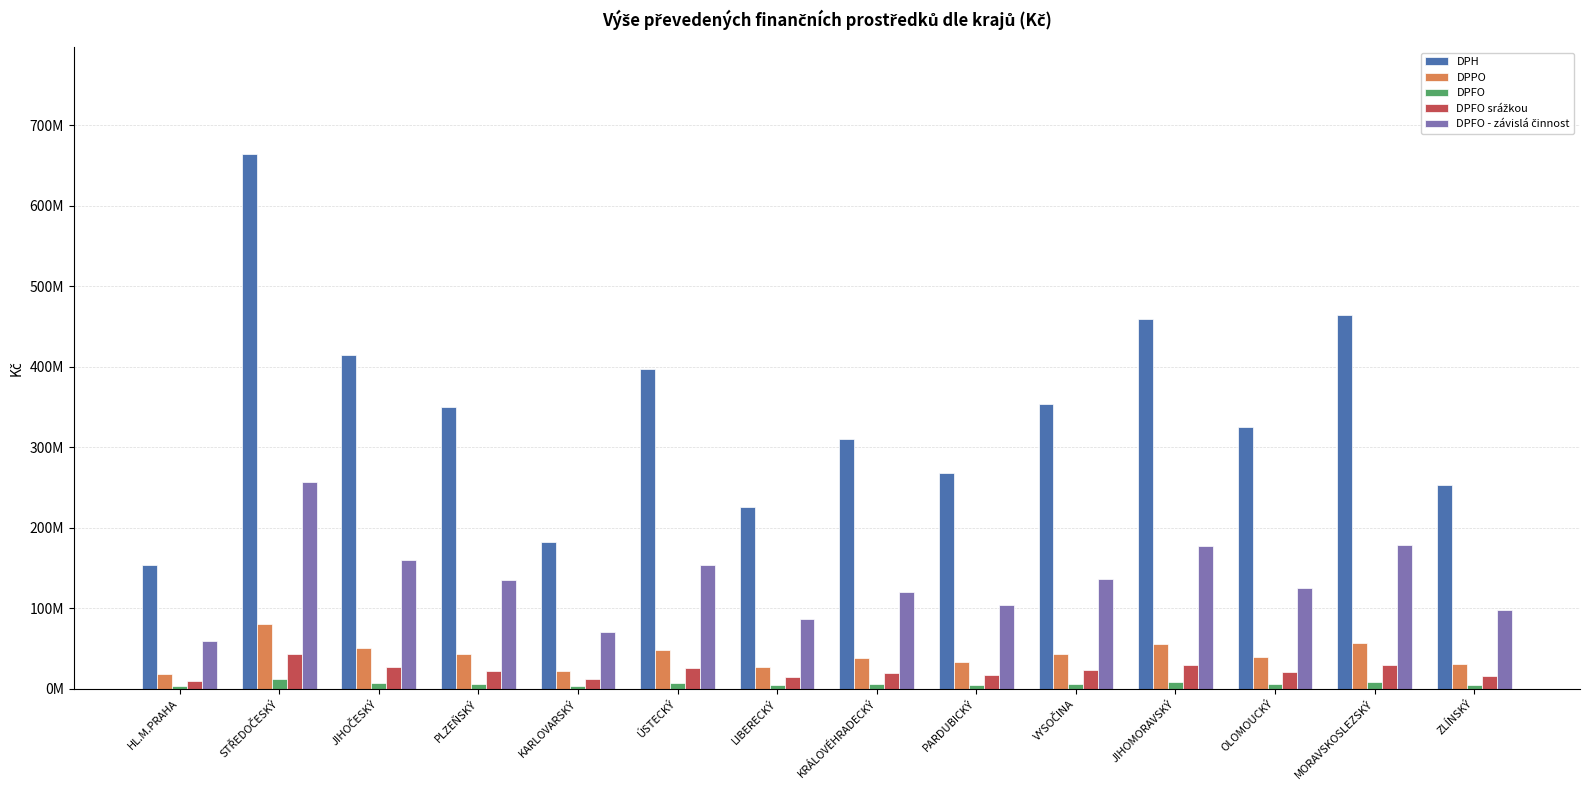

What is the difference between the maximum and minimum values in the DPPO series?

62123756.7